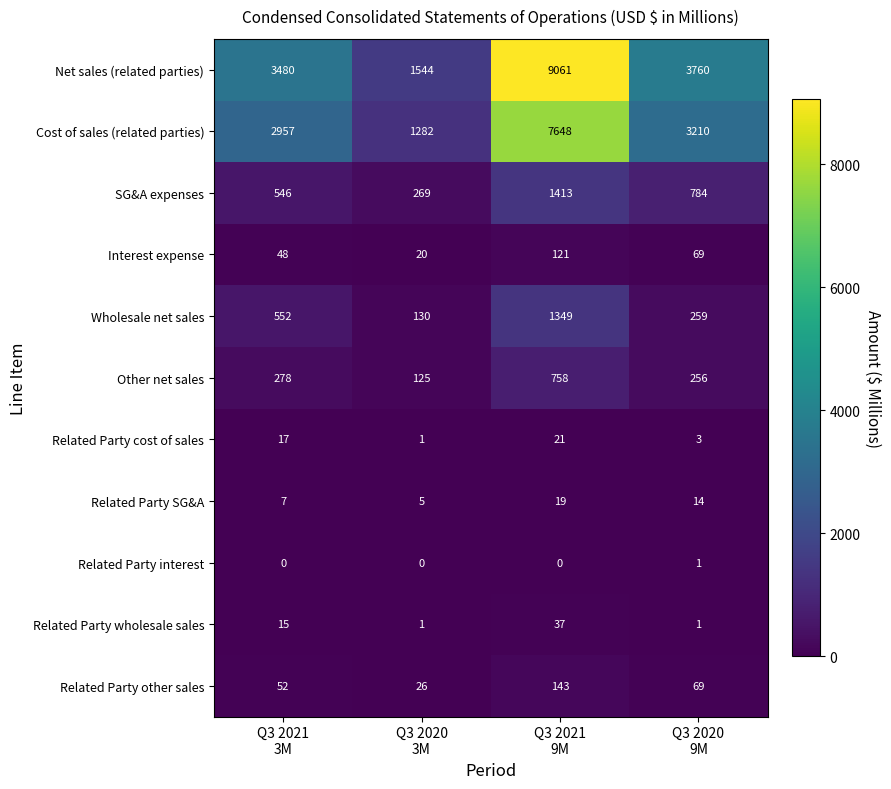

Count the number of data series in this chart.

11